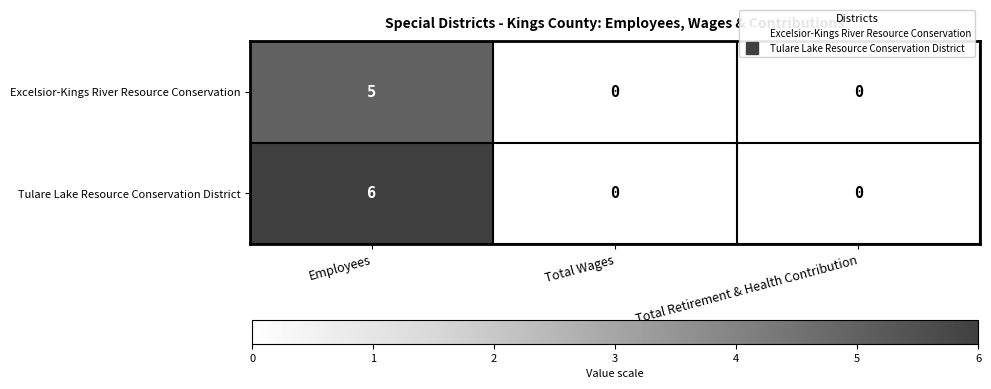

Count the Tulare Lake Resource Conservation District values in the range 0 to 6.

3